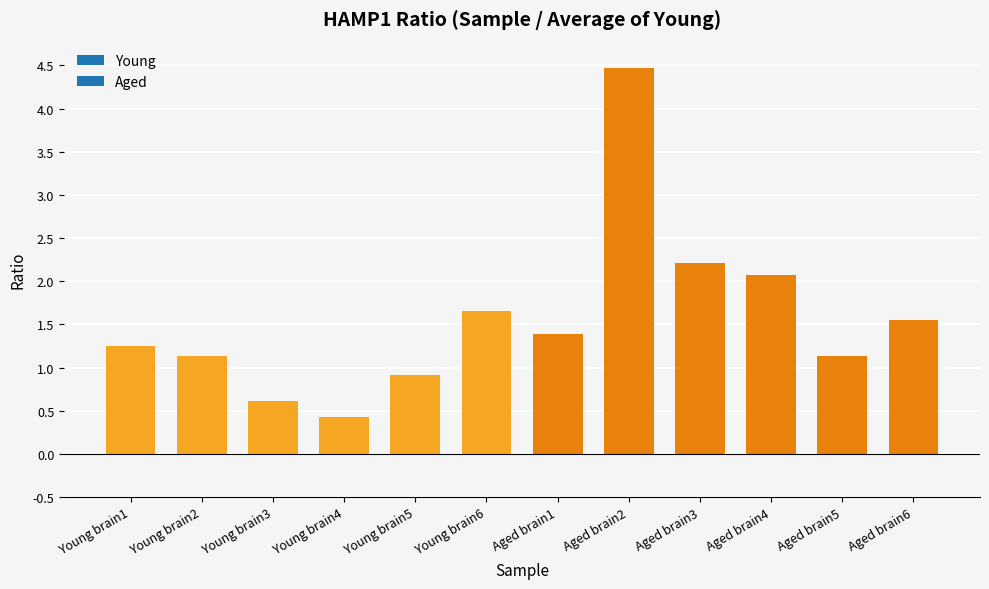

Count the number of values greater than 1.

9